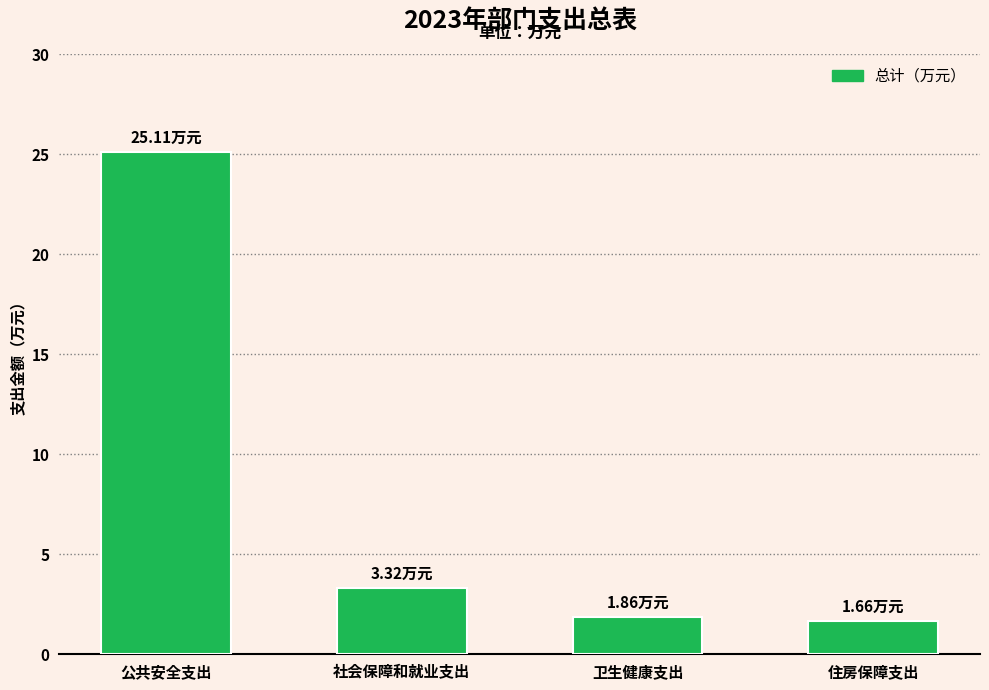

What is the label of the 3rd bar from the right?

社会保障和就业支出